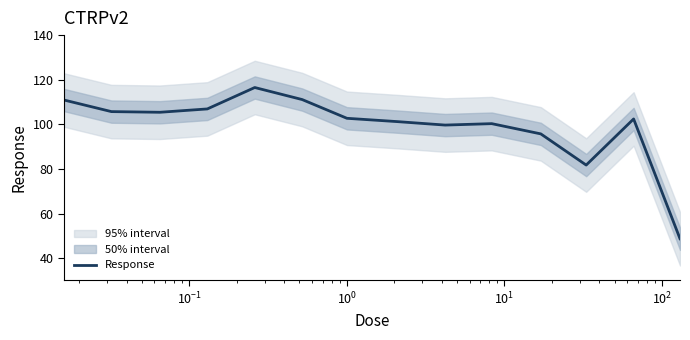

What is the highest value of the Response series?

116.5